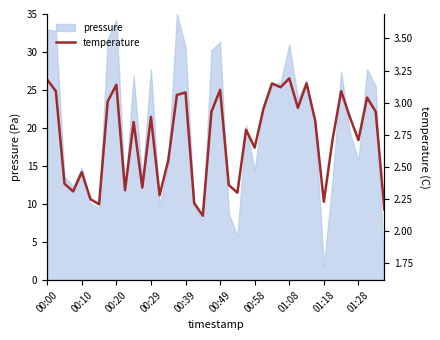

Is it true that the value at 15 is 3.1?

True